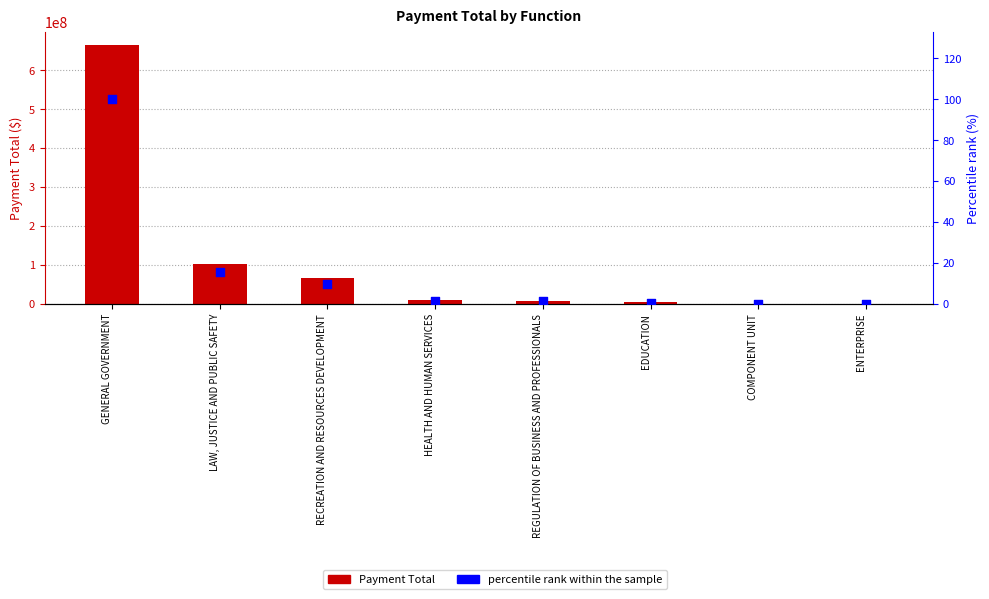

At which category is the sum across all series the highest?

GENERAL GOVERNMENT